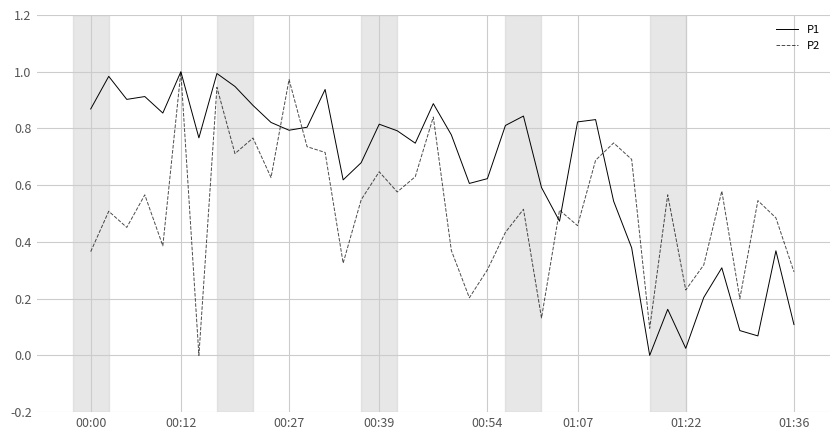

How many values in the P1 series exceed 0?

39